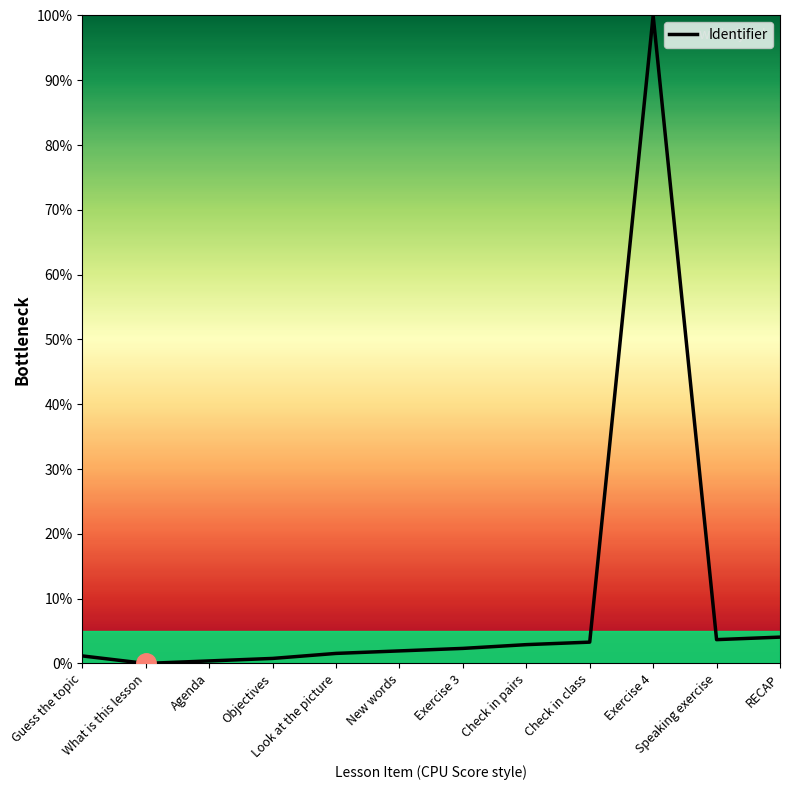

What is the greatest value displayed?

100.0